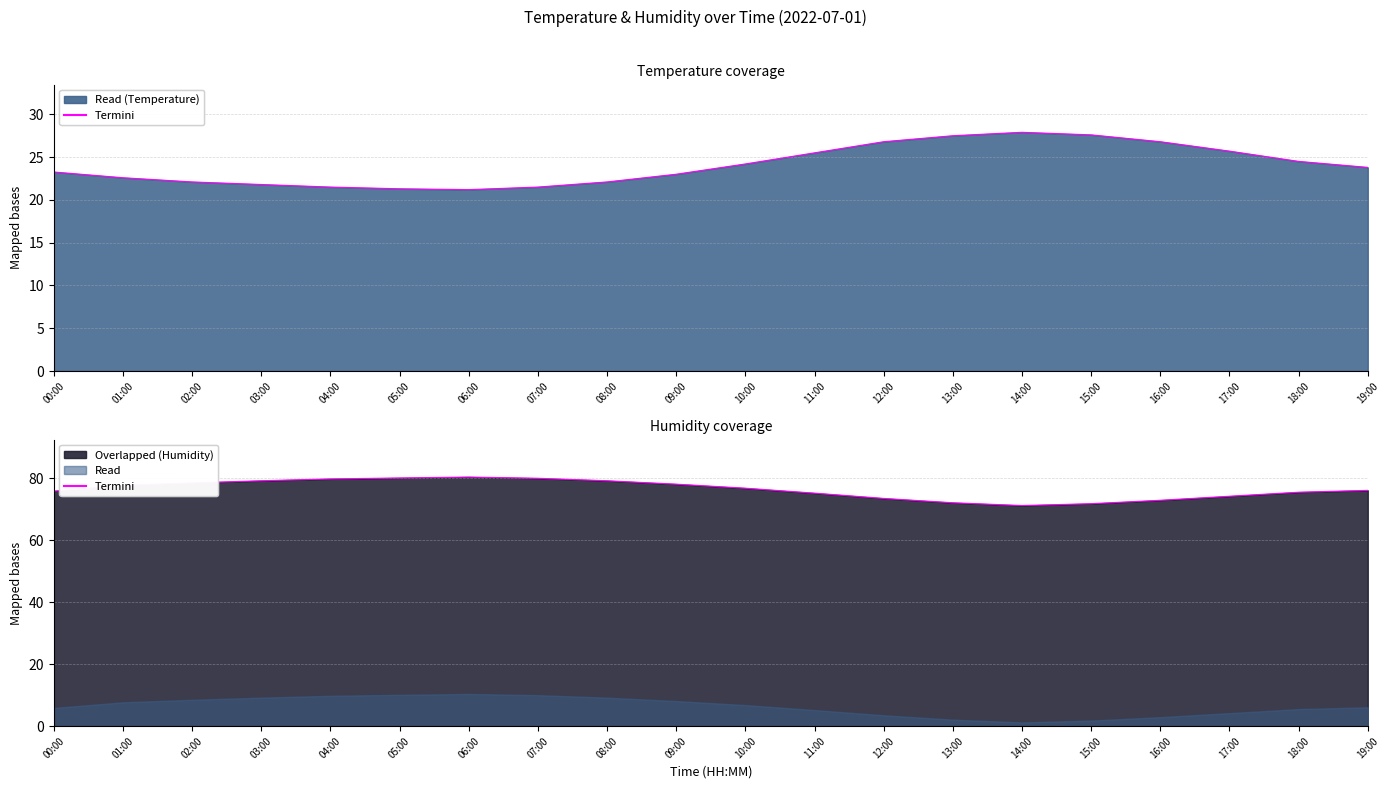

True or false: temperature and humidity cross at least once.

False